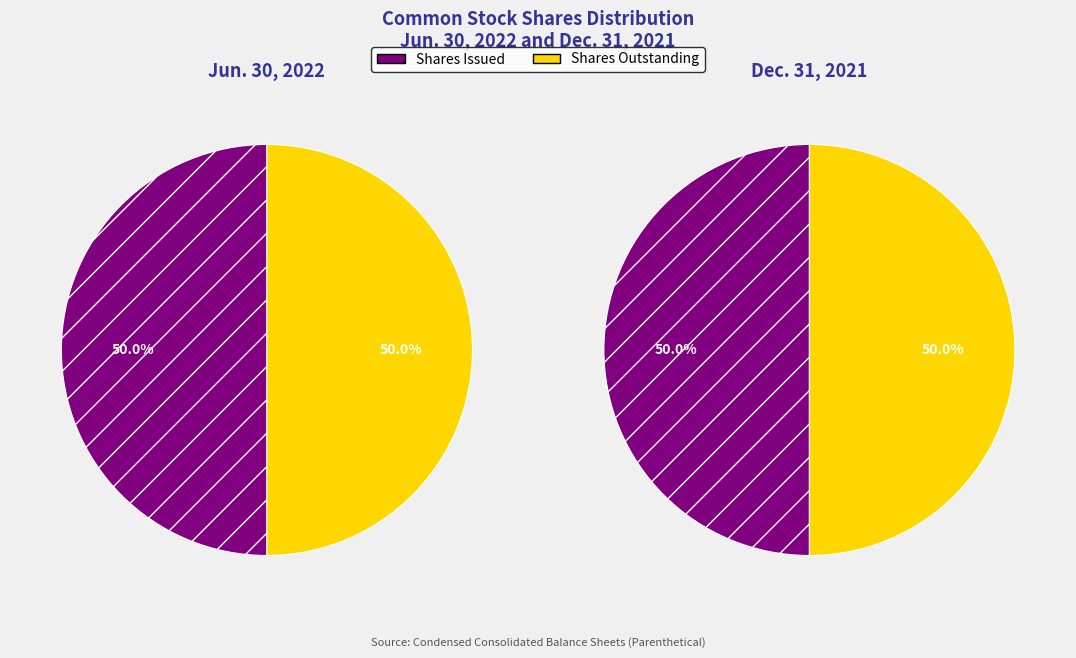

What percentage is the Dec. 31, 2021 slice, to the nearest percent?

50%